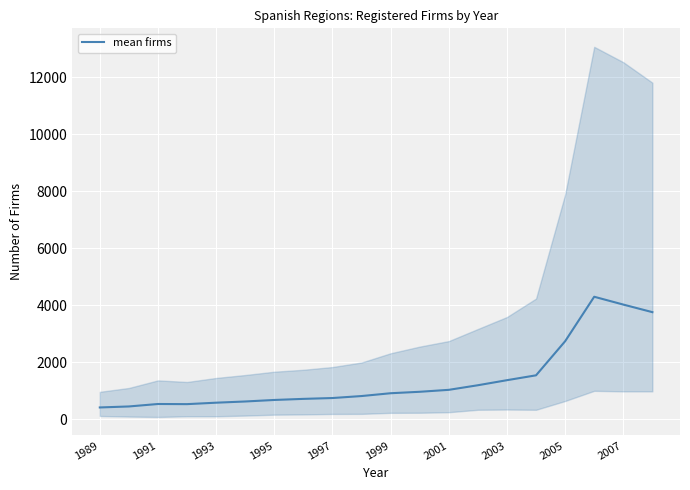

Where is mean firms nearest to the value 2359?

2005